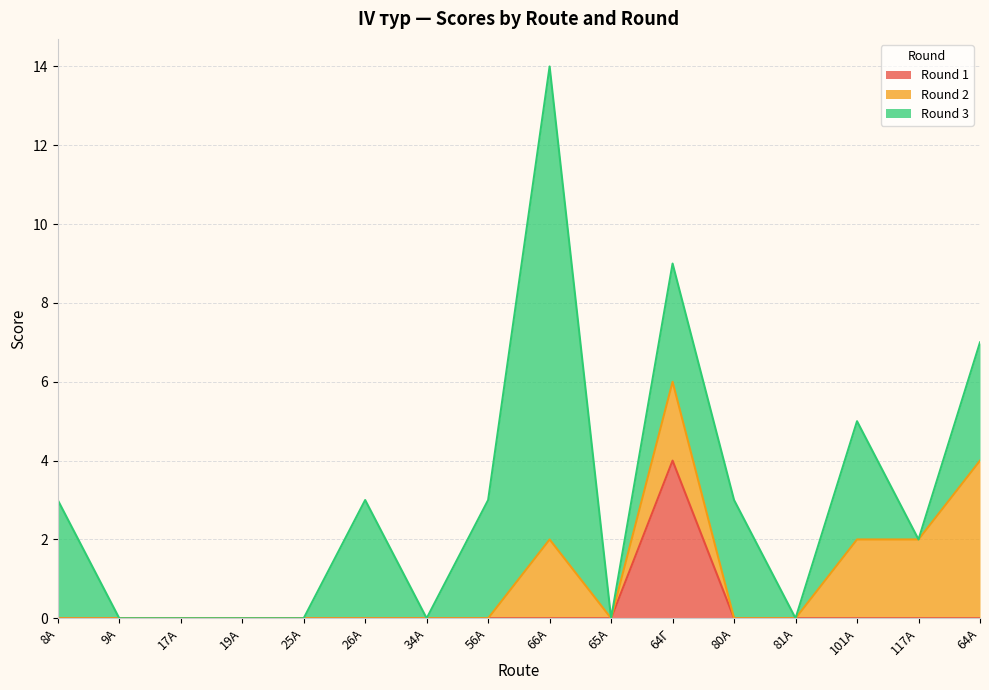

Reading left to right, transcribe all the data shown in this chart.

Round 1: 0	0	0	0	0	0	0	0	0	0	4	0	0	0	0	0
Round 2: 0	0	0	0	0	0	0	0	2	0	2	0	0	2	2	4
Round 3: 3	0	0	0	0	3	0	3	12	0	3	3	0	3	0	3